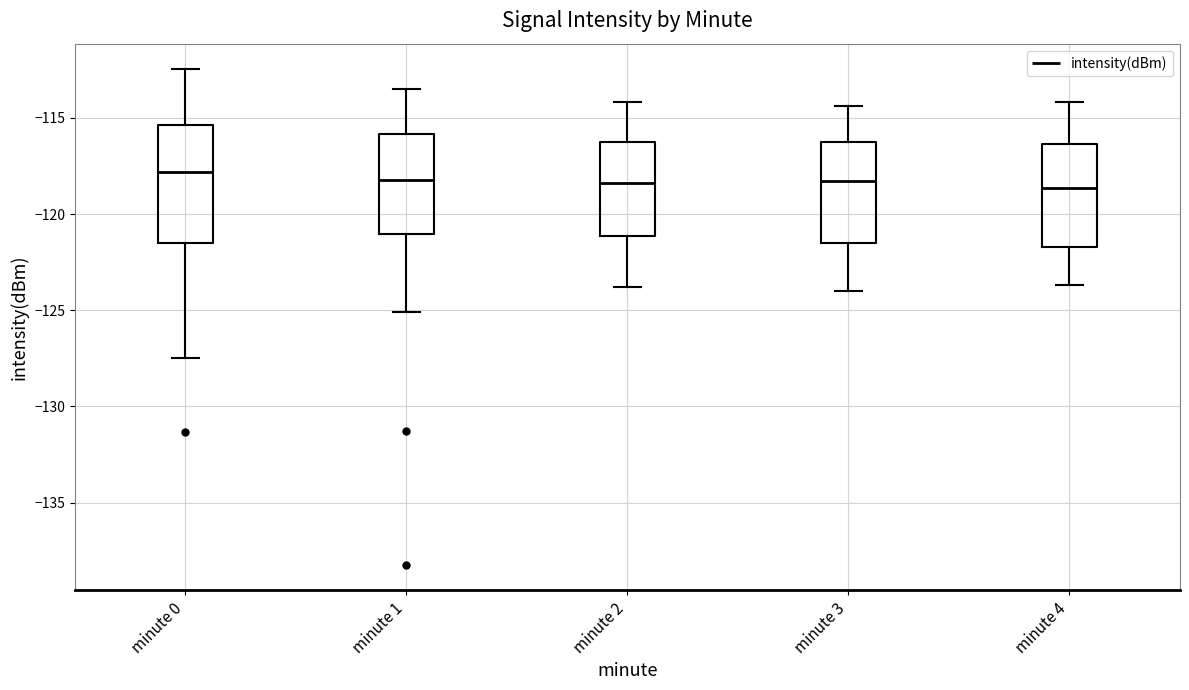

Which box is the tallest, from its lower edge to its upper edge?

minute 0